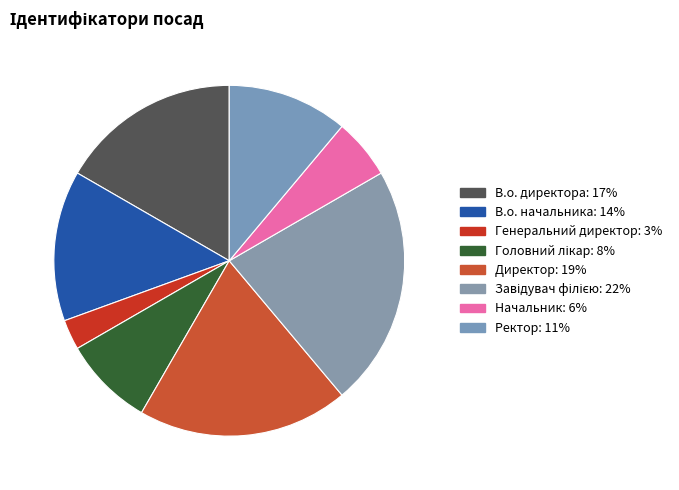

What percentage is the В.о. директора slice, to the nearest percent?

17%